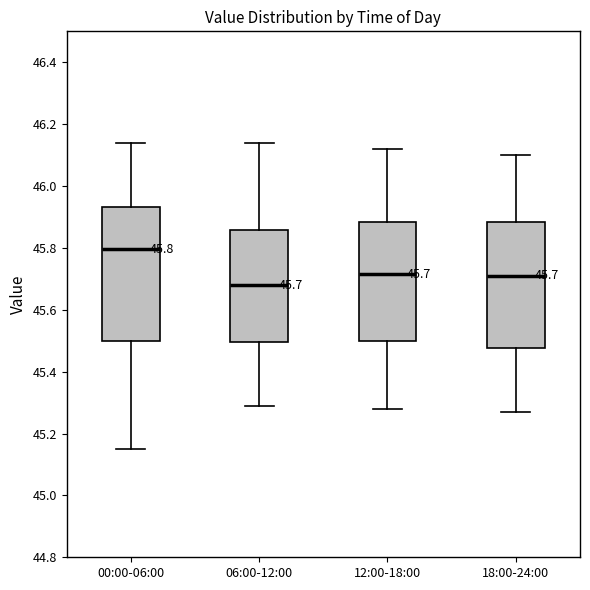

Which box's median line is the highest?

00:00-06:00